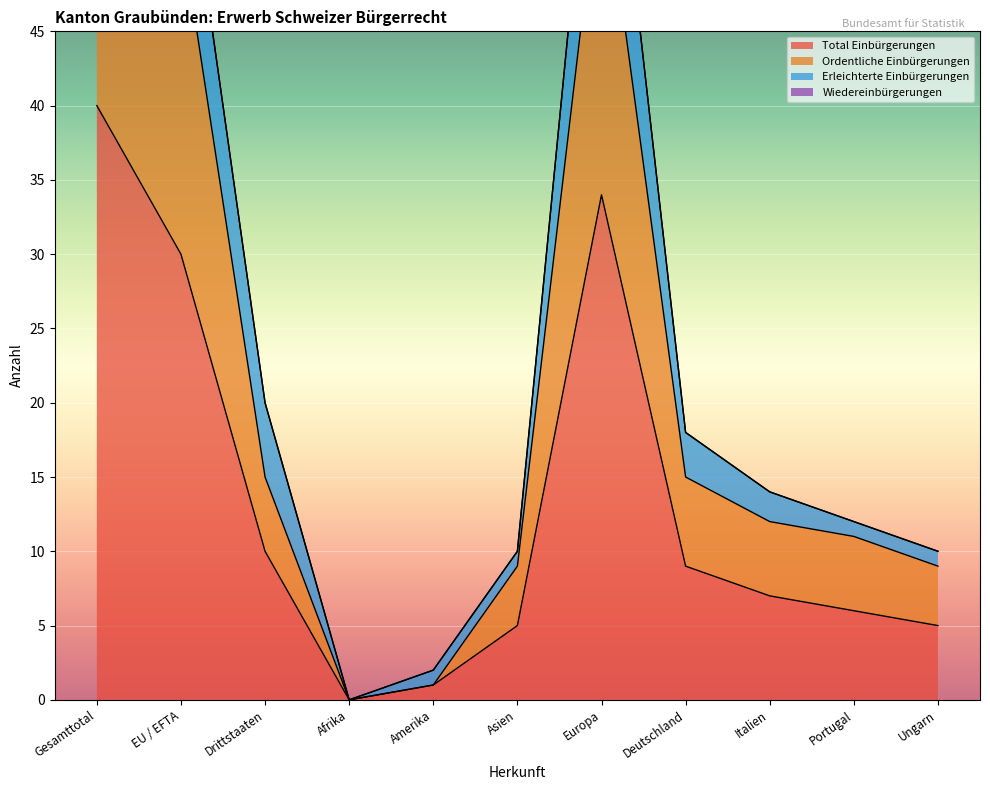

Rank the categories by Total Einbürgerungen value from highest to lowest.

Gesamttotal, Europa, EU / EFTA, Drittstaaten, Deutschland, Italien, Portugal, Asien, Ungarn, Amerika, Afrika